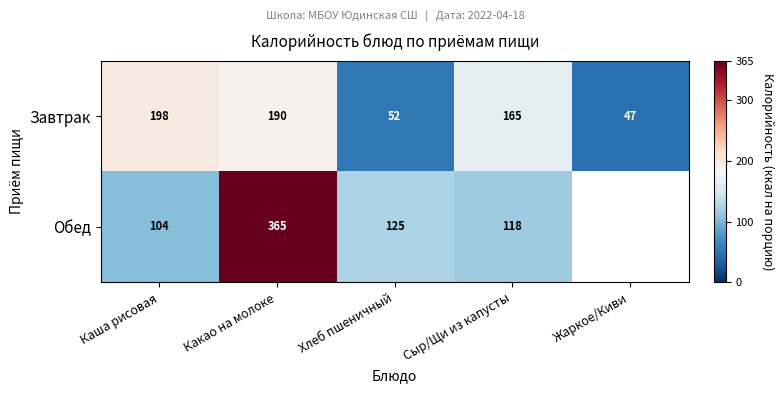

At which label is Завтрак closest to 122?

Сыр/Щи из капусты